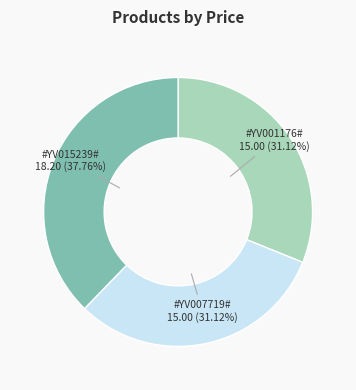

How many slices are in this pie chart?

3